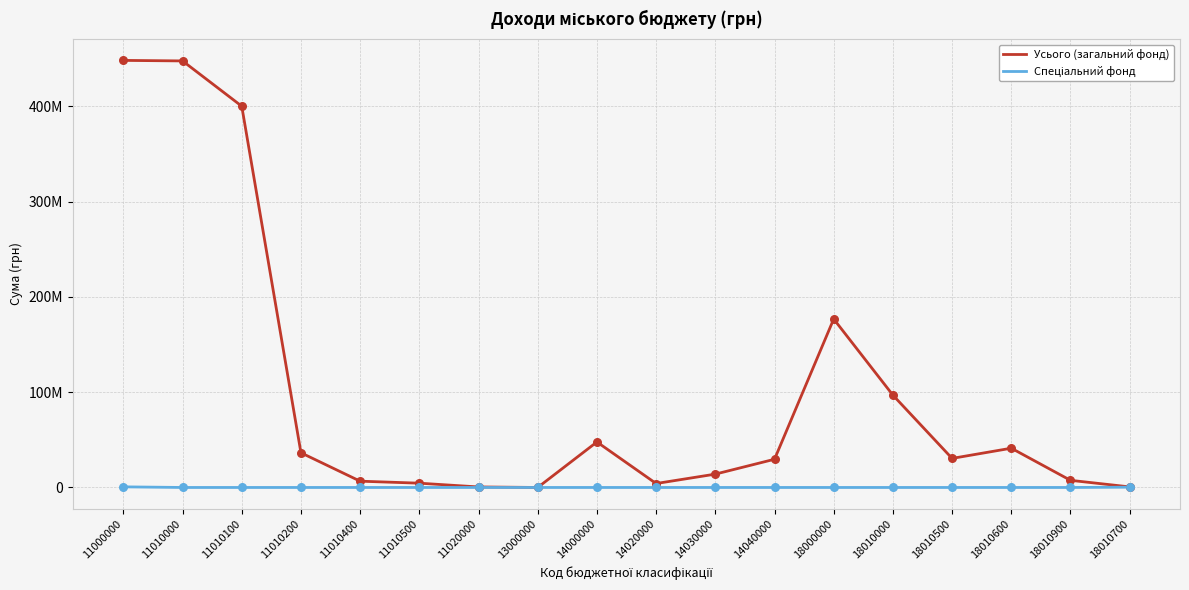

At which category is the sum across all series the highest?

11000000